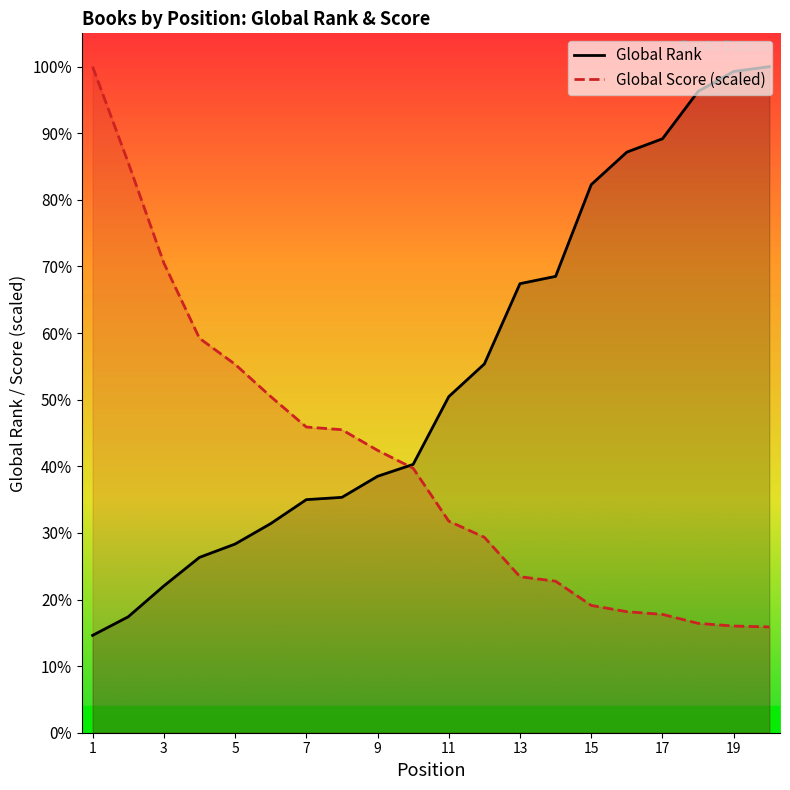

Count the number of data series in this chart.

2